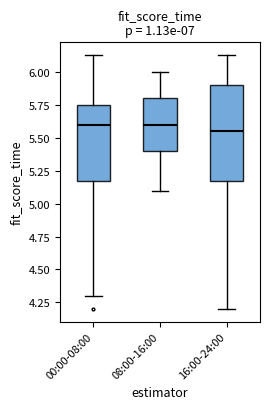

Reading left to right, read every box against the y-axis: the position of its median line, the range the box covers, and the ends of its whiskers. The values are not printed on the chart, so give them approximately, as read against the axis.

00:00-08:00: median 5.60, box 5.15 to 5.75, whiskers 4.30 to 6.15
08:00-16:00: median 5.60, box 5.40 to 5.80, whiskers 5.10 to 6.00
16:00-24:00: median 5.55, box 5.15 to 5.90, whiskers 4.20 to 6.15